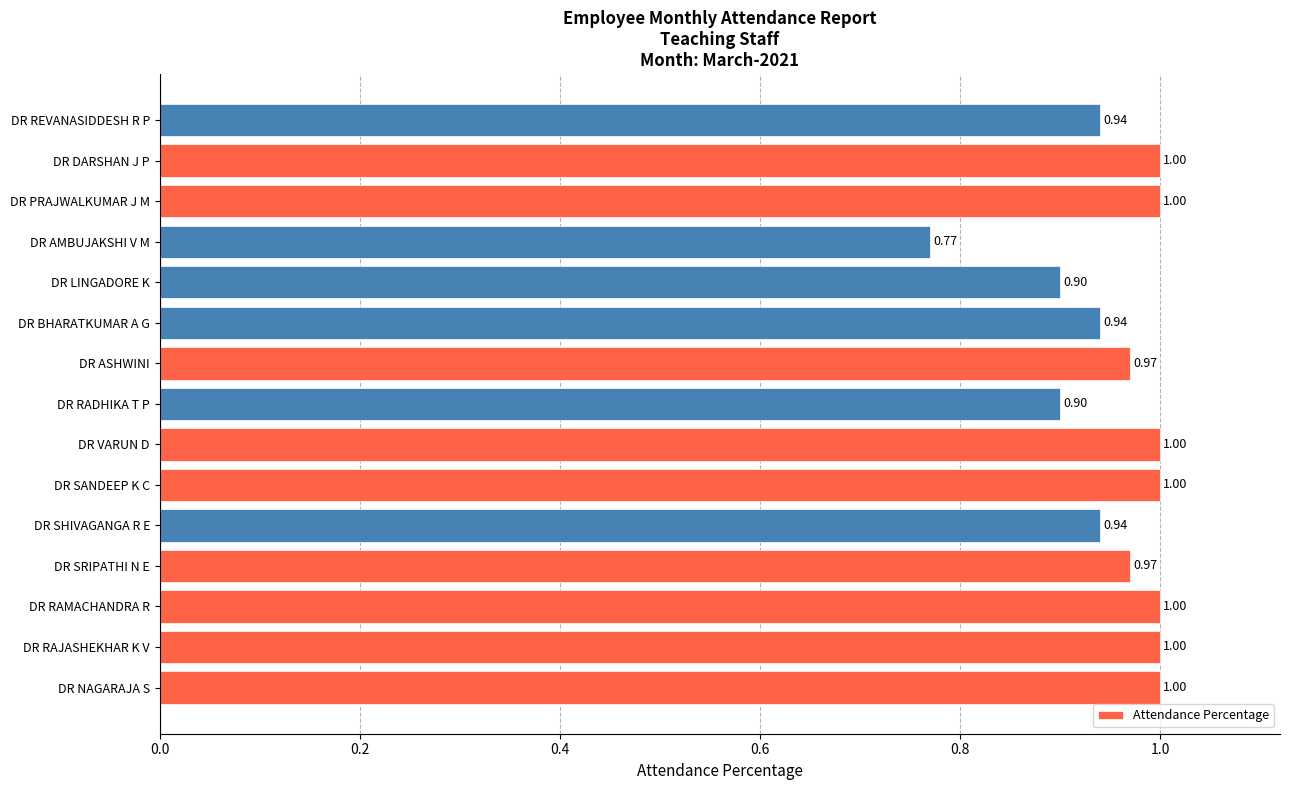

What is the greatest value displayed?

1.0